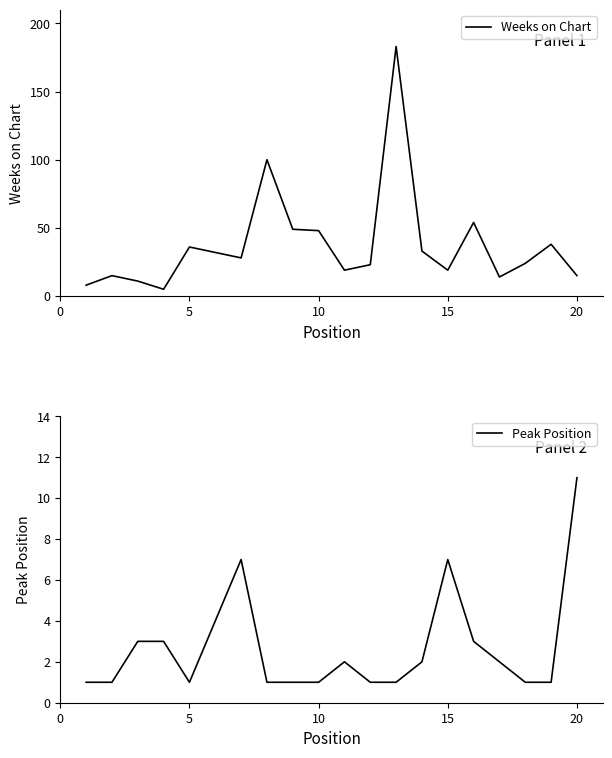

The value of Weeks on Chart at 20 is 15. True or false?

True